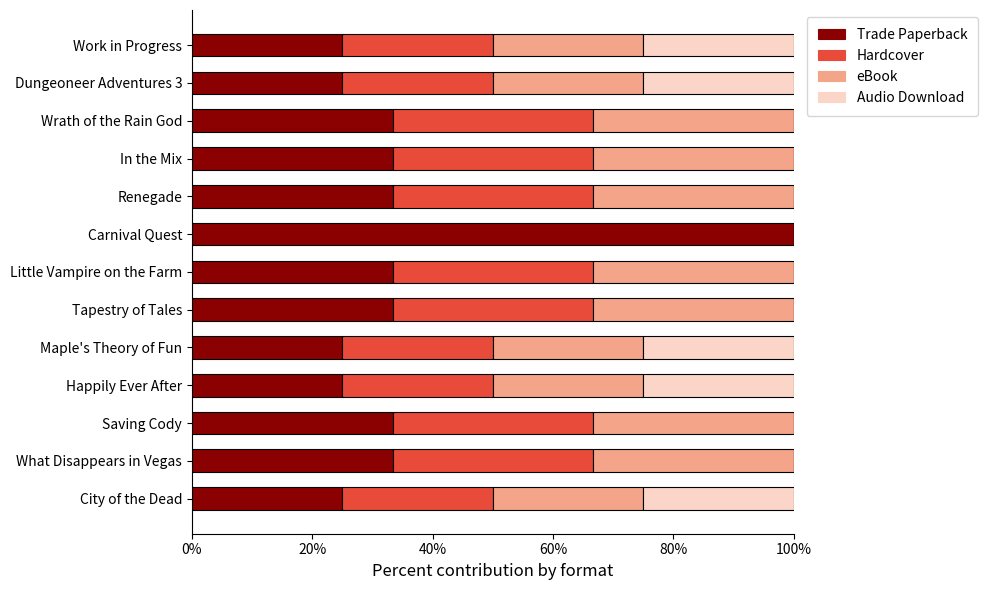

What is the total value across all series at Happily Ever After?

100.0